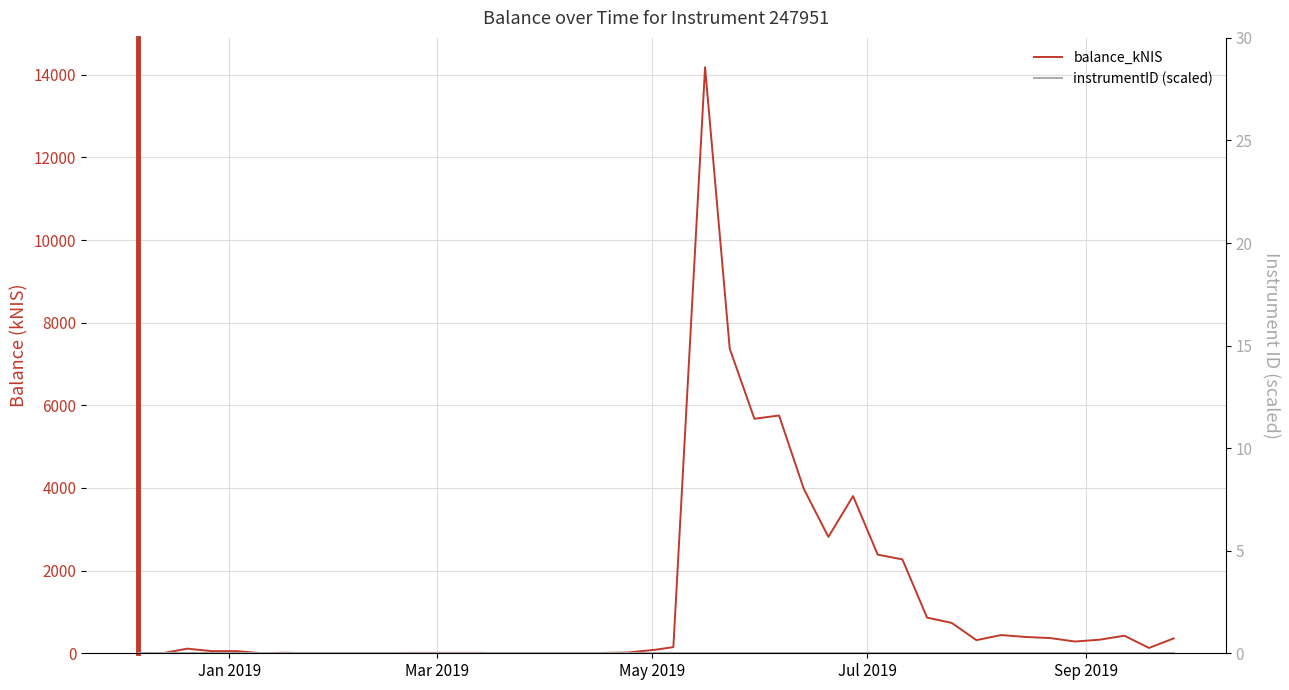

What is the average value of the balance_kNIS series?

1335.4